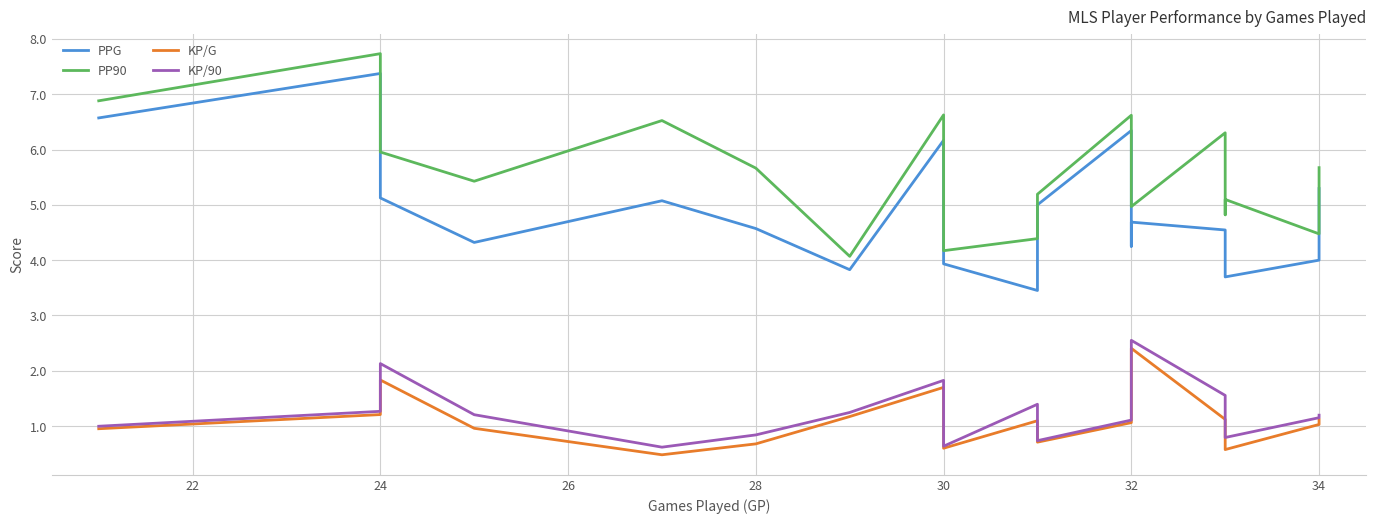

How many distinct data groups are displayed?

4